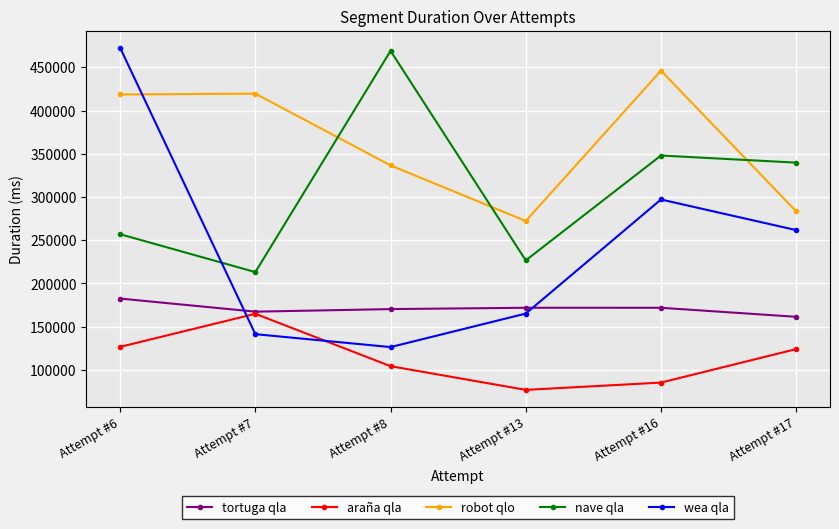

In nave qla, how many points are lower than both neighbors (excluding endpoints)?

2